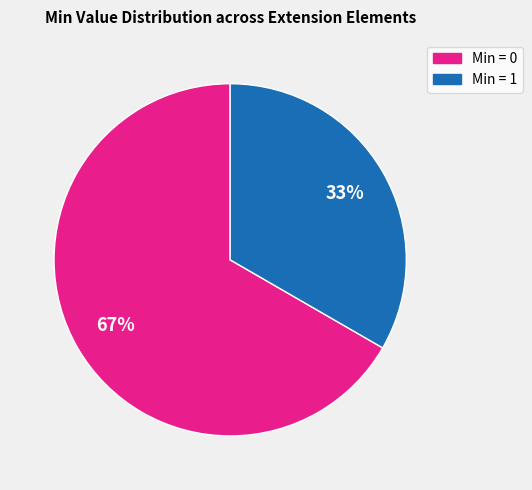

Is there any slice that represents more than half of the pie?

Yes